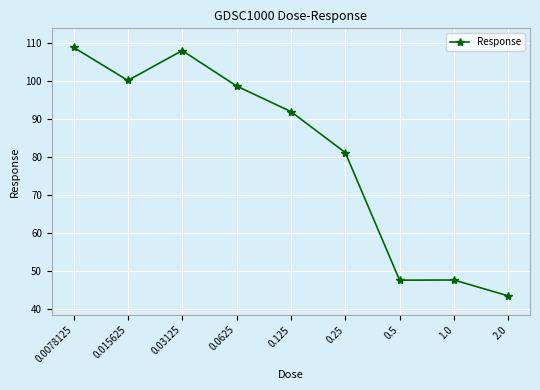

At which category does the chart reach its peak across all series?

0.0078125